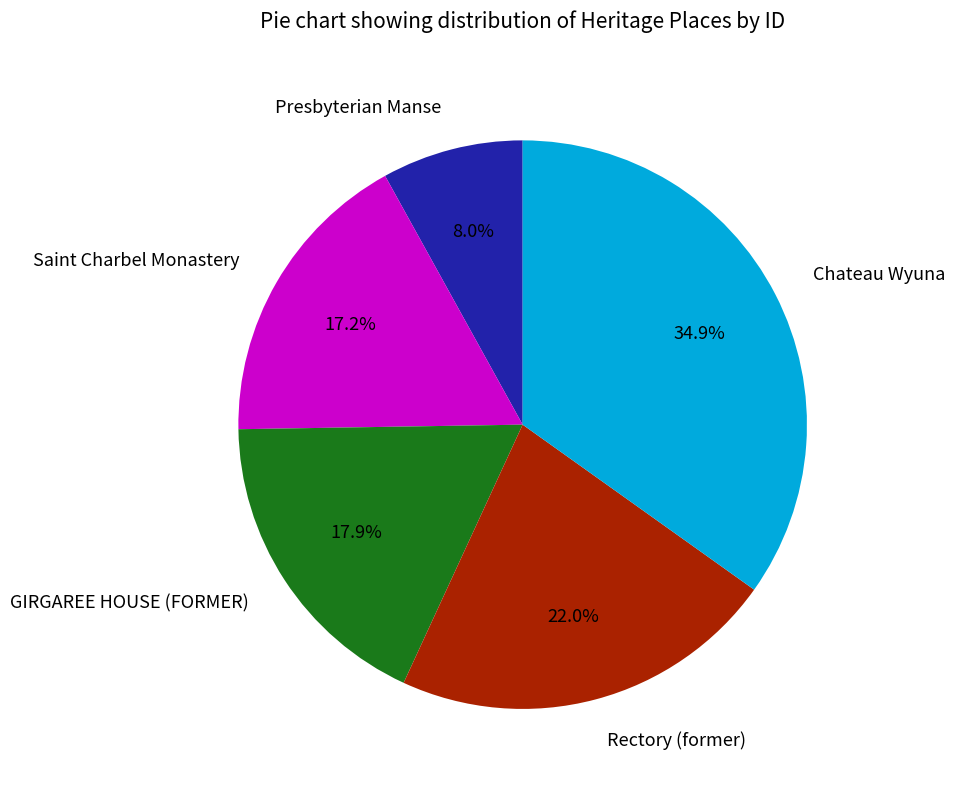

How much of the chart is everything except GIRGAREE HOUSE (FORMER)?

82.1%